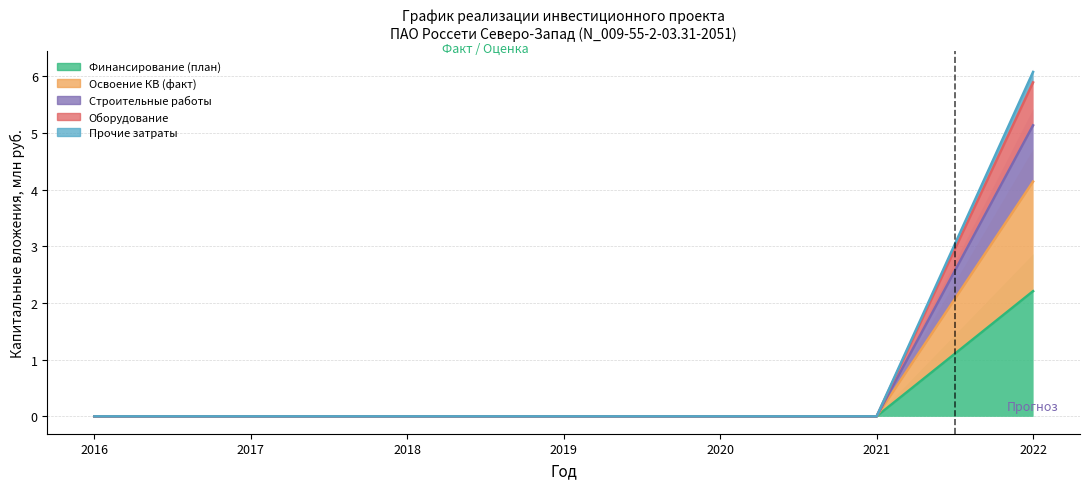

Rank the series by their maximum value, from highest to lowest.

Прочие затраты, Оборудование, Строительные работы, Освоение КВ (факт), Финансирование (план)